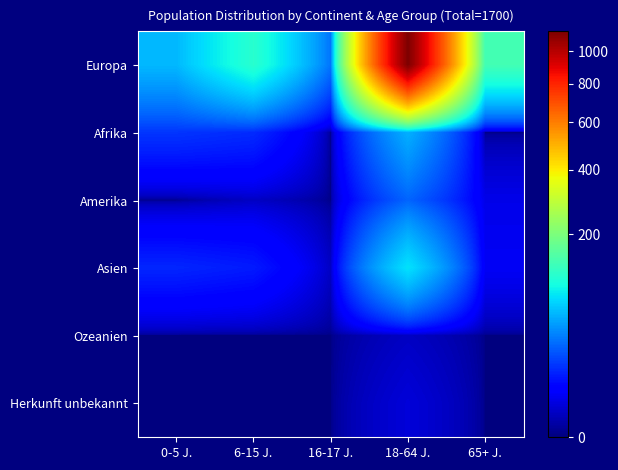

Reading right to left, list all the values displayed in this chart.

Europa: 65+ J.=138	18-64 J.=1132	16-17 J.=32	6-15 J.=114	0-5 J.=59
Afrika: 65+ J.=0	18-64 J.=55	16-17 J.=0	6-15 J.=13	0-5 J.=15
Amerika: 65+ J.=3	18-64 J.=27	16-17 J.=0	6-15 J.=1	0-5 J.=0
Asien: 65+ J.=4	18-64 J.=81	16-17 J.=1	6-15 J.=10	0-5 J.=12
Ozeanien: 65+ J.=0	18-64 J.=1	16-17 J.=0	6-15 J.=0	0-5 J.=0
Herkunft unbekannt: 65+ J.=0	18-64 J.=2	16-17 J.=0	6-15 J.=0	0-5 J.=0